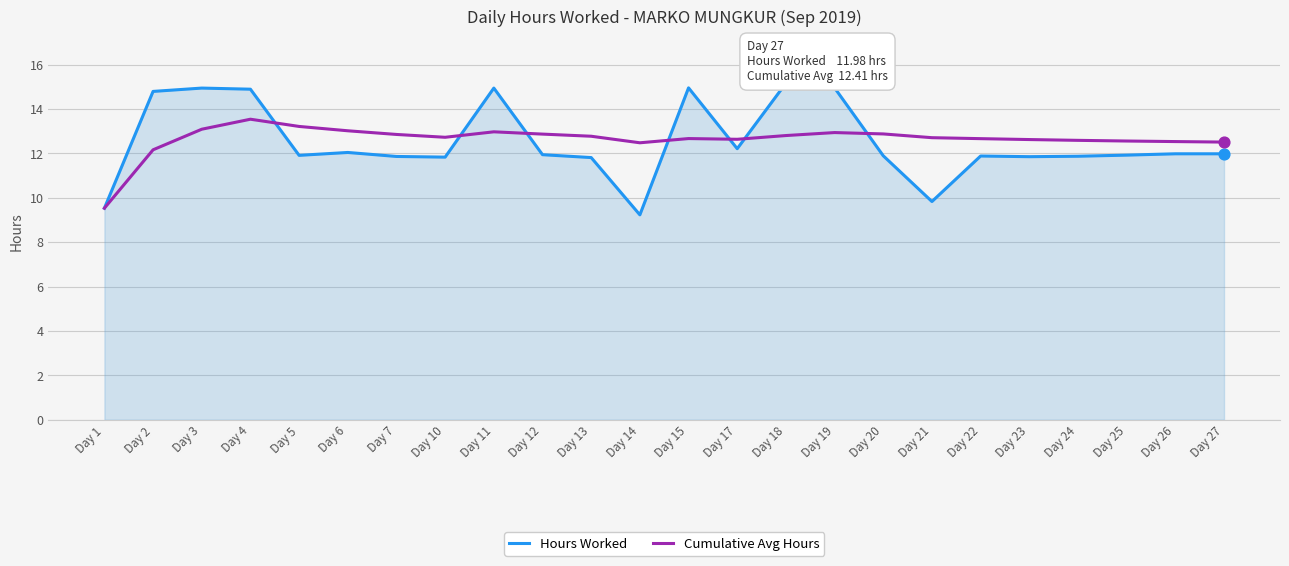

At how many categories does at least one series exceed 14?

7